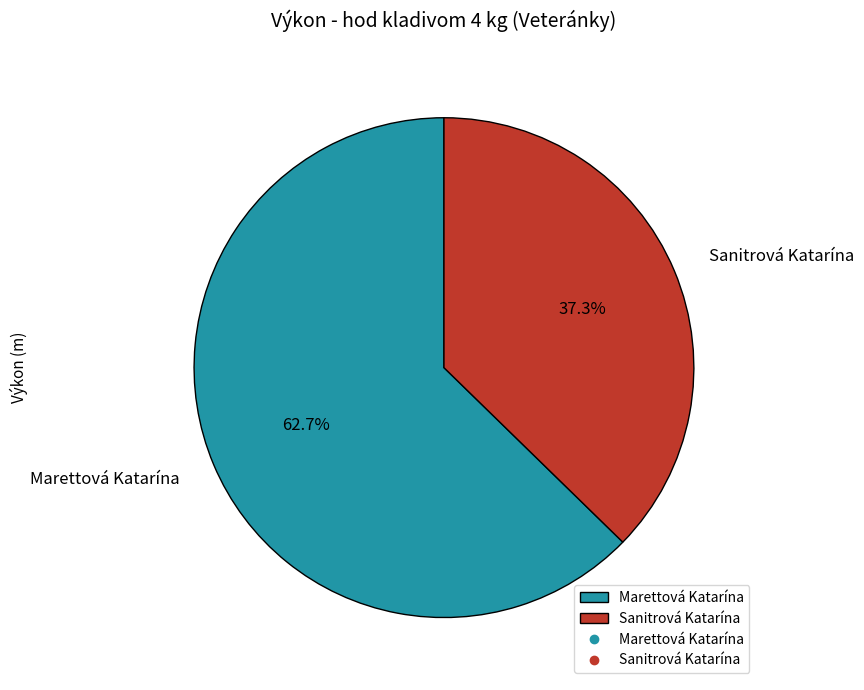

Combined, do Marettová Katarína and Sanitrová Katarína account for over 50%?

Yes